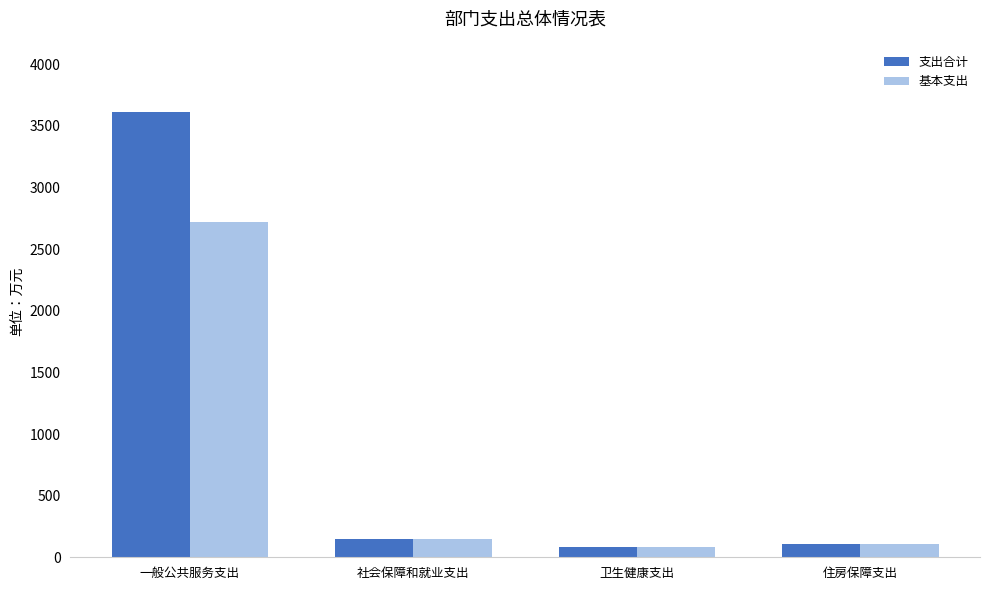

How many bars are there in total?

8